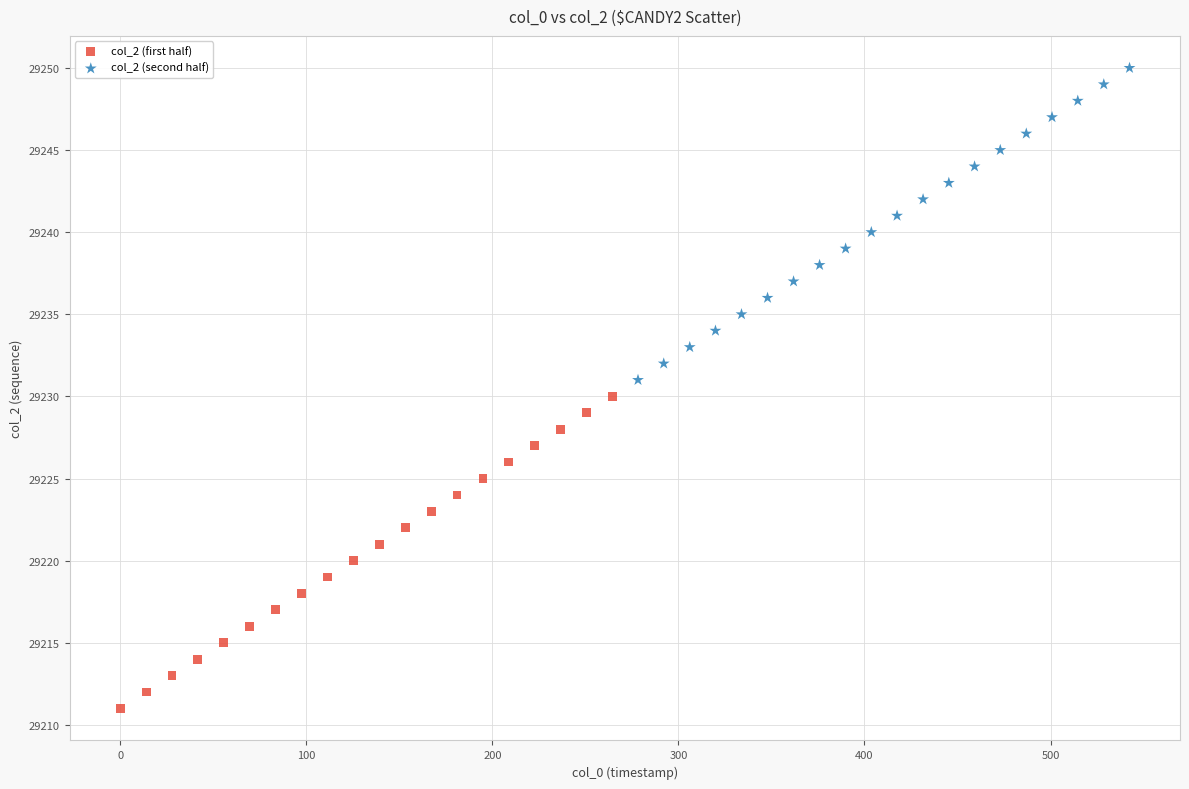

Which series contains the highest Y value?

col_2 (second half)